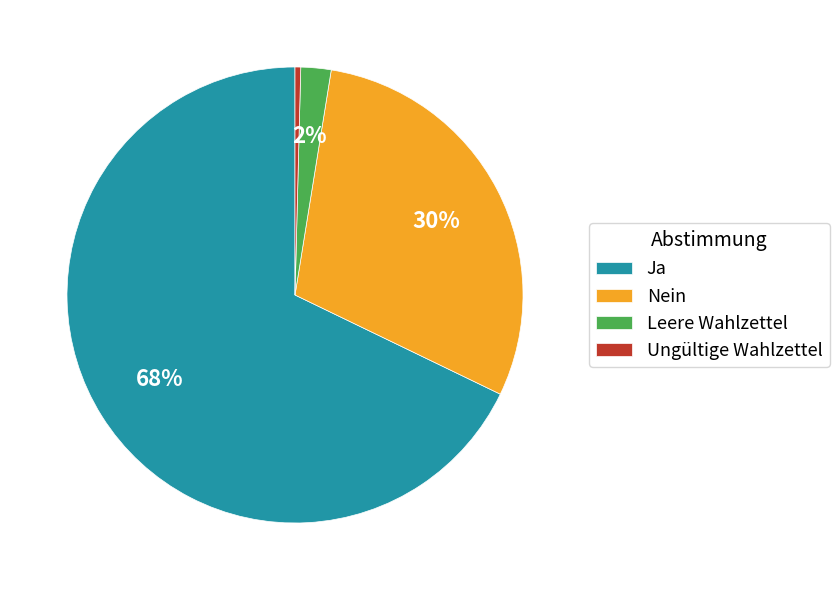

What percentage is the Leere Wahlzettel slice, to the nearest percent?

2%